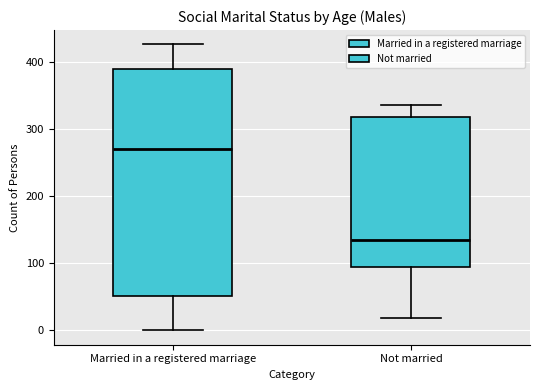

Which box has the highest median line?

Married in a registered marriage